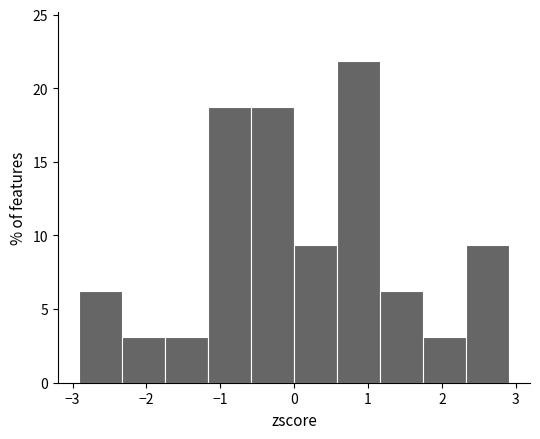

How tall is the bar that spans 2.3 to 2.9 on the x-axis? Neither the bar edges nor the heights are printed on the chart, so give them approximately, as read against the axes.

9.5